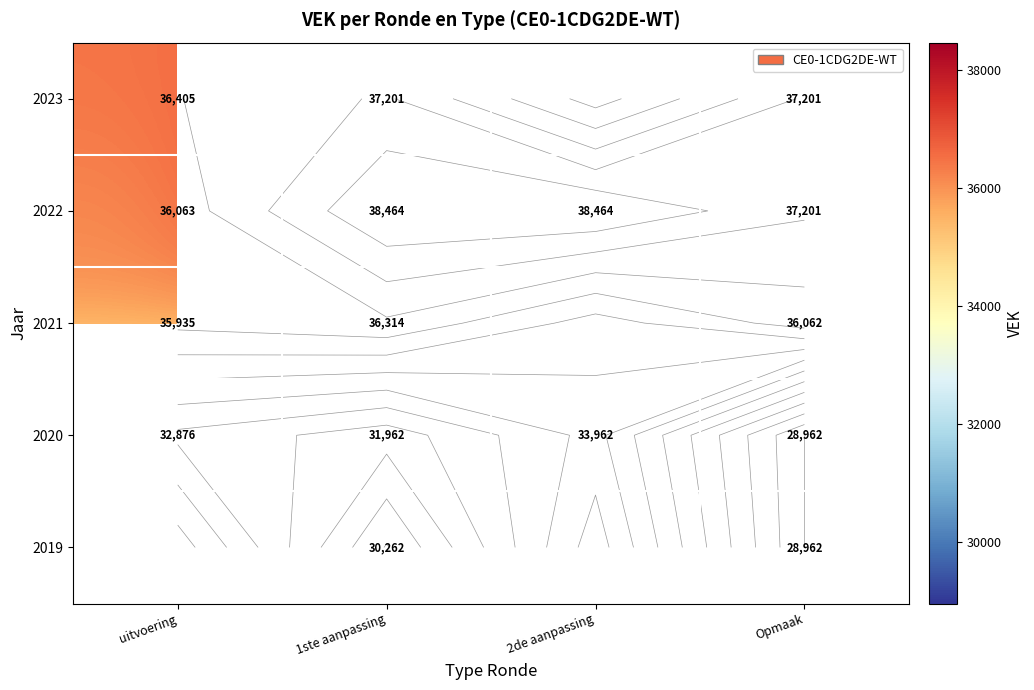

What is the difference between the maximum and minimum values in the 2023 series?

796.0